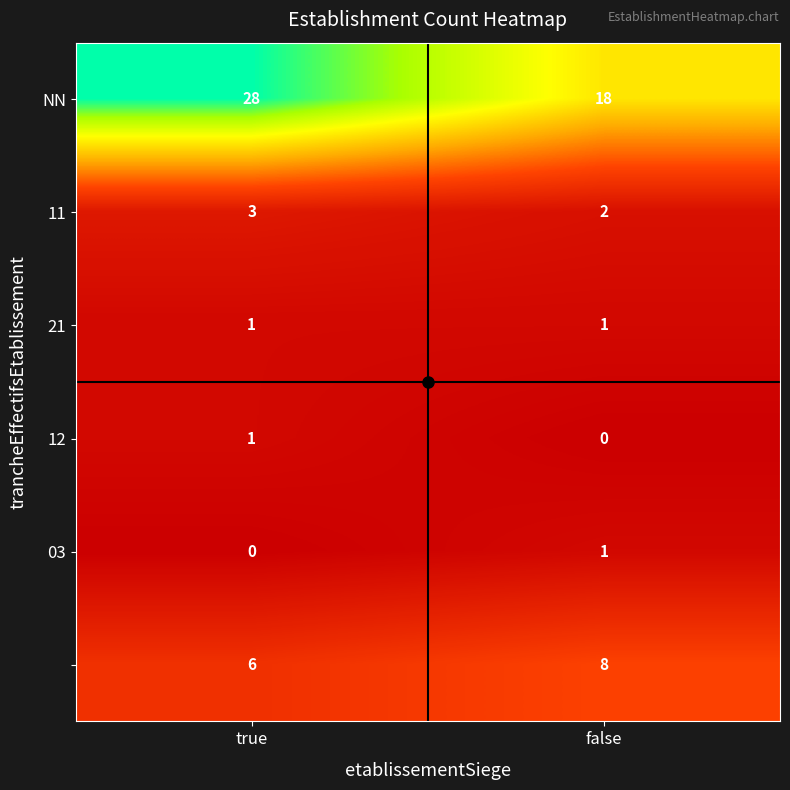

What is the spread (max minus min) of values at true?

28